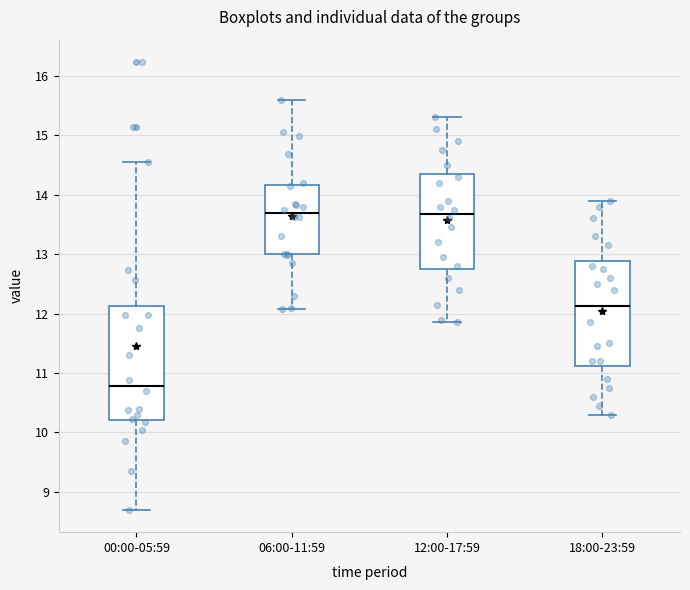

Reading left to right, read every box against the y-axis: the position of its median line, the range the box covers, and the ends of its whiskers. The values are not printed on the chart, so give them approximately, as read against the axis.

00:00-05:59: median 10.8, box 10.2 to 12.1, whiskers 8.7 to 14.6
06:00-11:59: median 13.7, box 13.0 to 14.2, whiskers 12.1 to 15.6
12:00-17:59: median 13.7, box 12.8 to 14.4, whiskers 11.9 to 15.3
18:00-23:59: median 12.1, box 11.1 to 12.9, whiskers 10.3 to 13.9